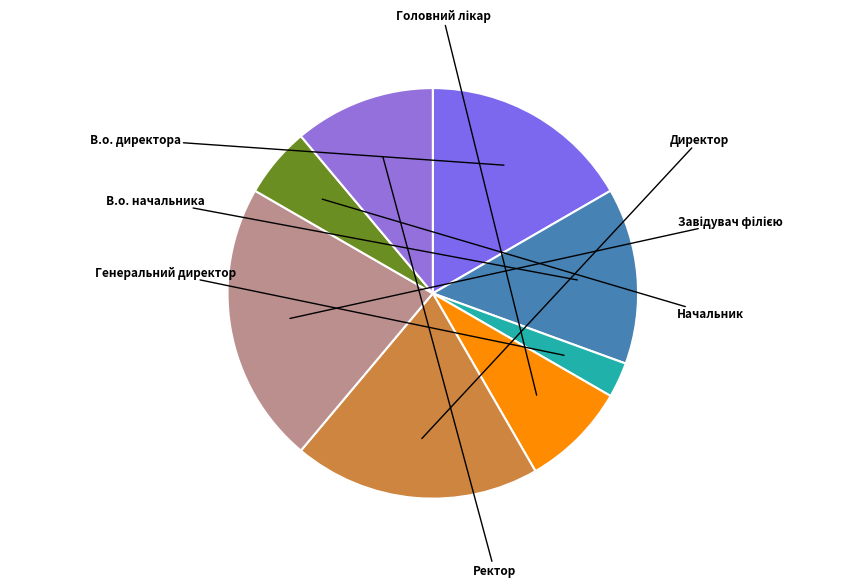

What is the change in value from В.о. директора to Генеральний директор?

-5